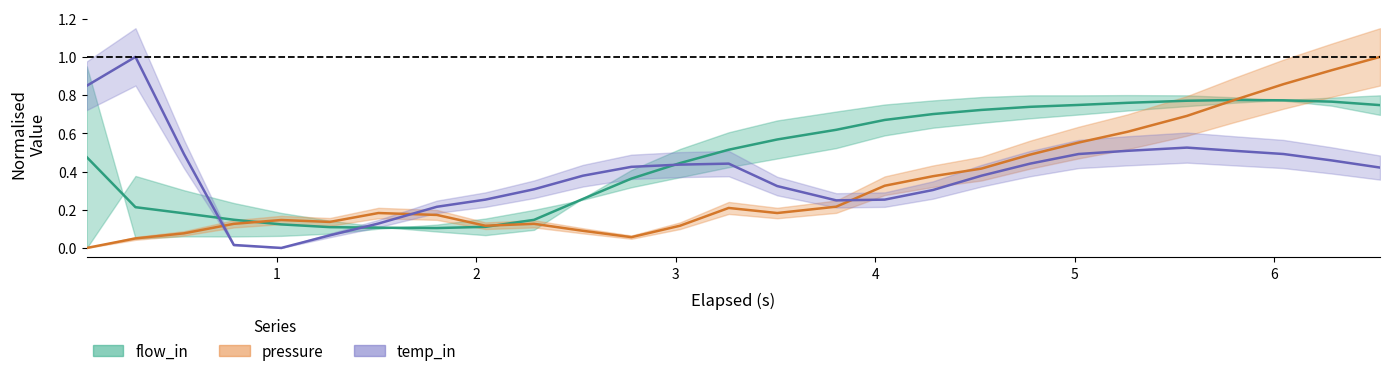

Is this an area chart (filled region under the line)?

No